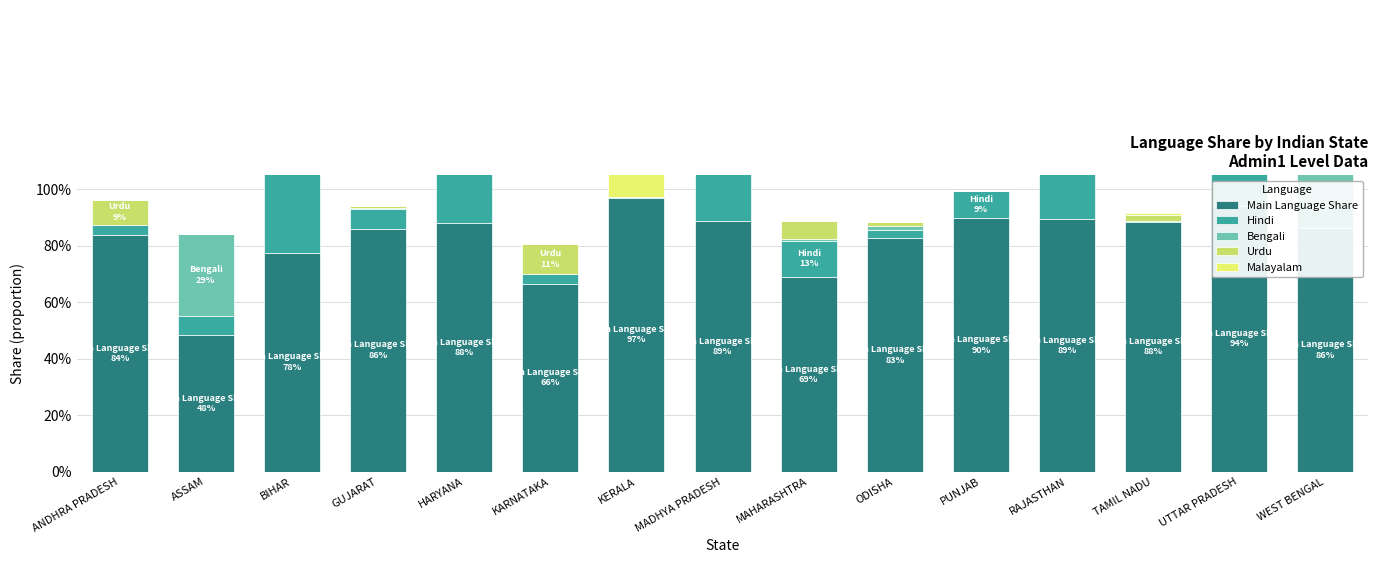

Count the number of data series in this chart.

5